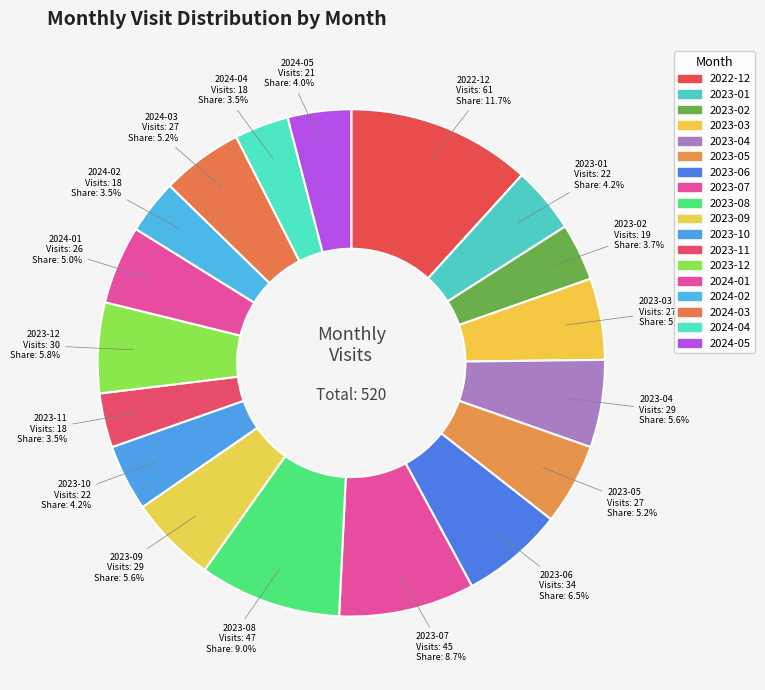

What is the ratio of the value at 2024-02 to the value at 2023-05?

0.7